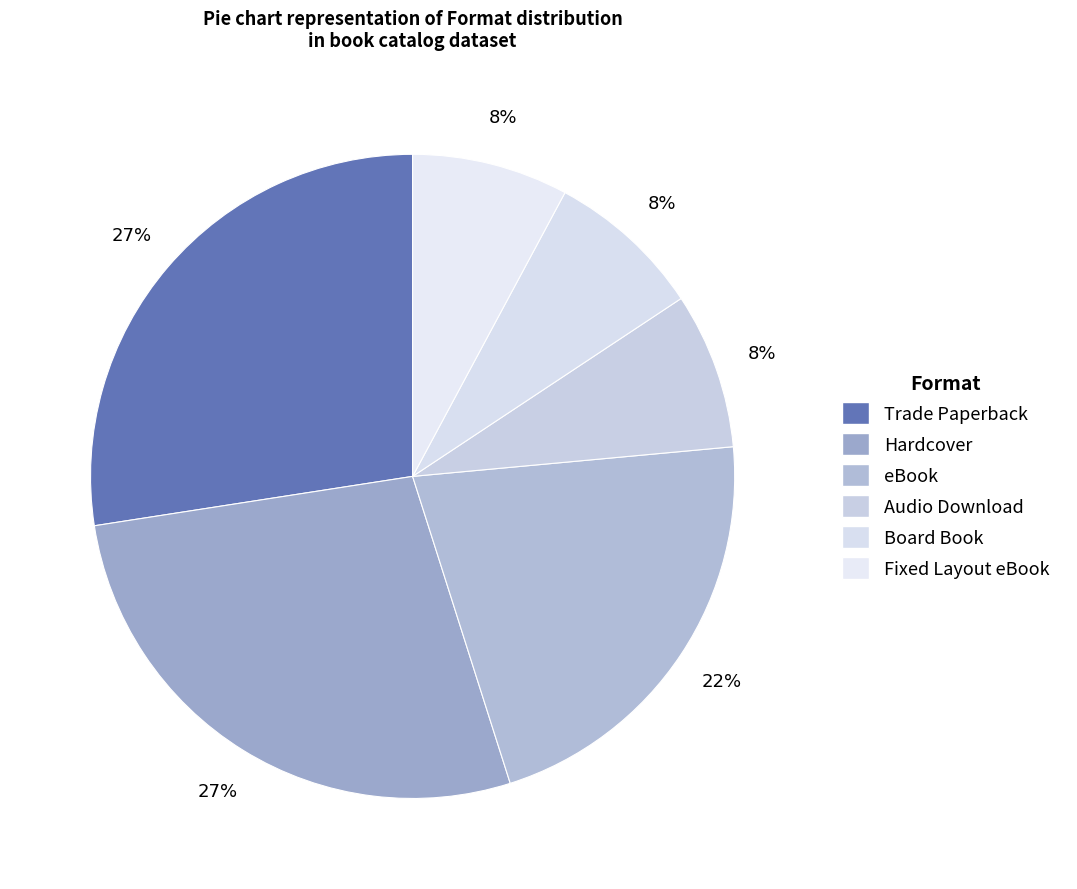

Is there any slice that represents more than half of the pie?

No